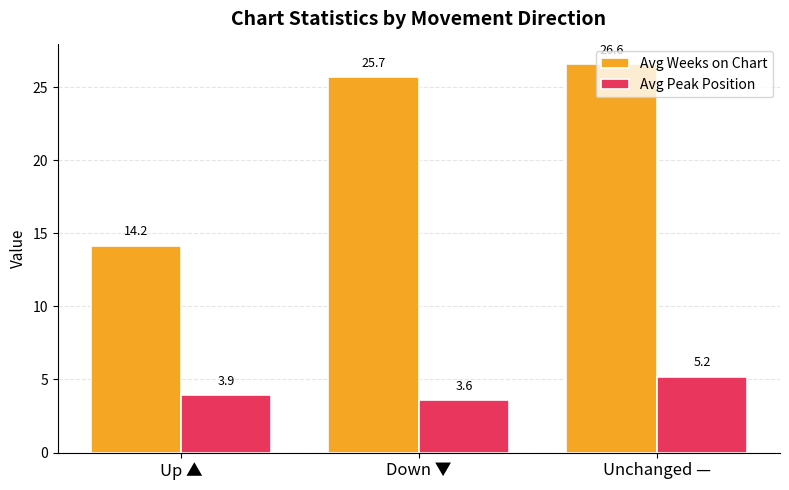

How many bars are there in total?

6